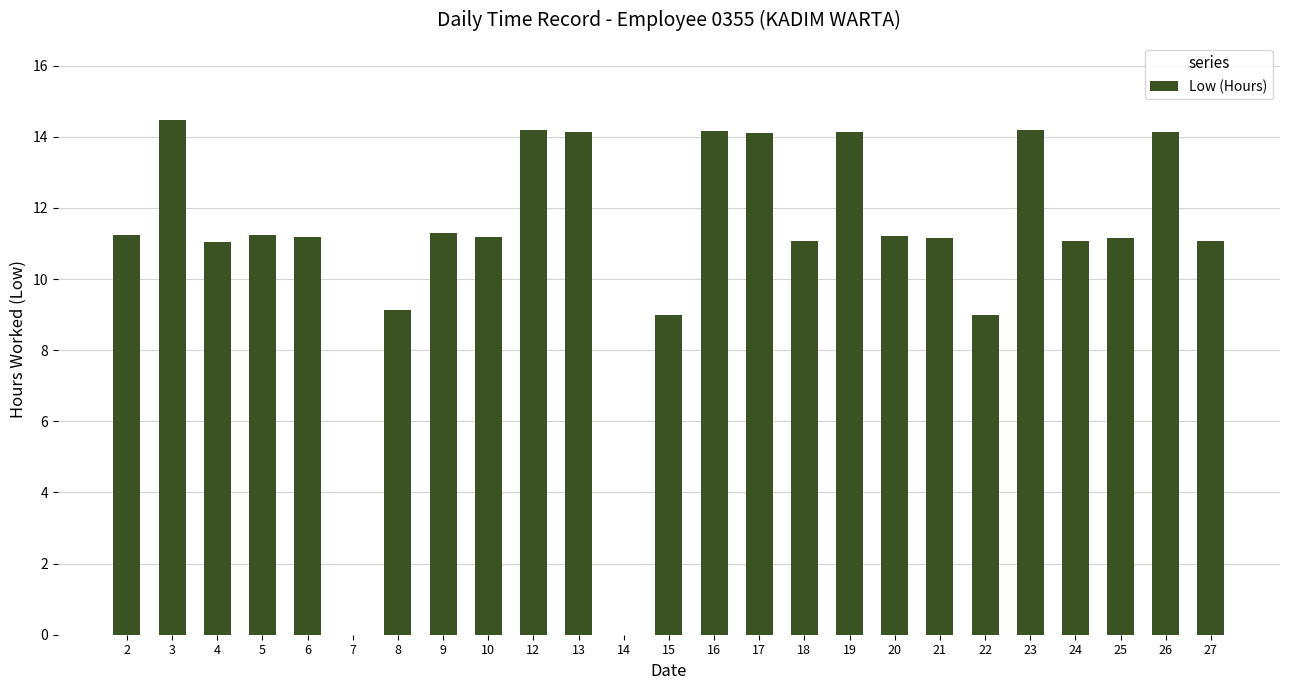

The chart shows a value of 0.0 at 7. True or false?

True